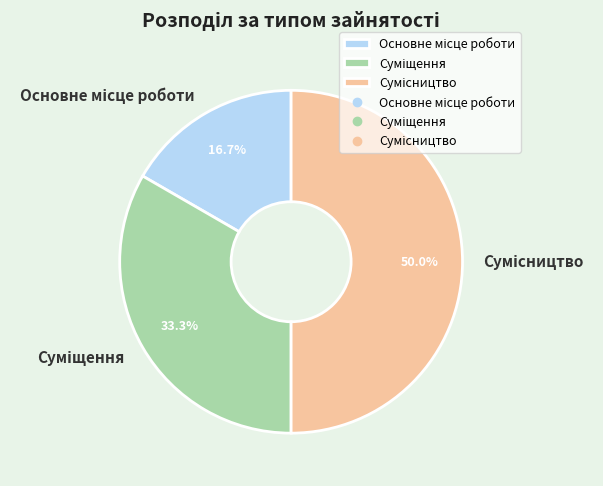

Which slice is the smallest?

Основне місце роботи